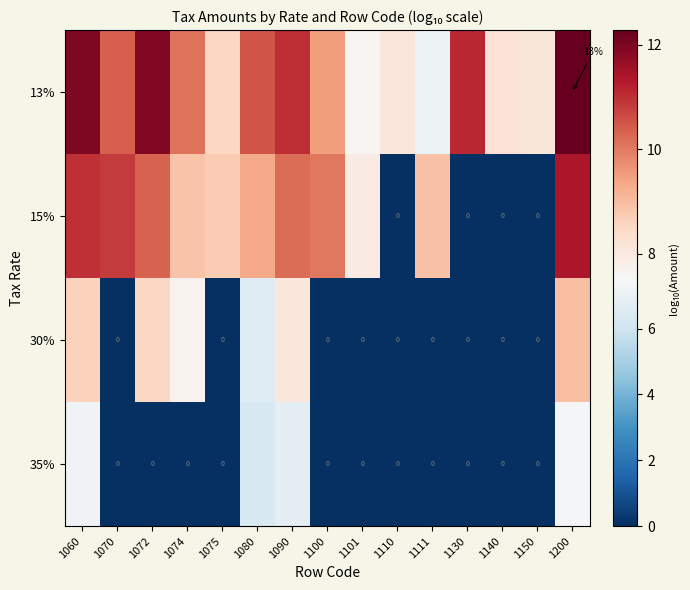

Which series has the widest spread of values?

15%